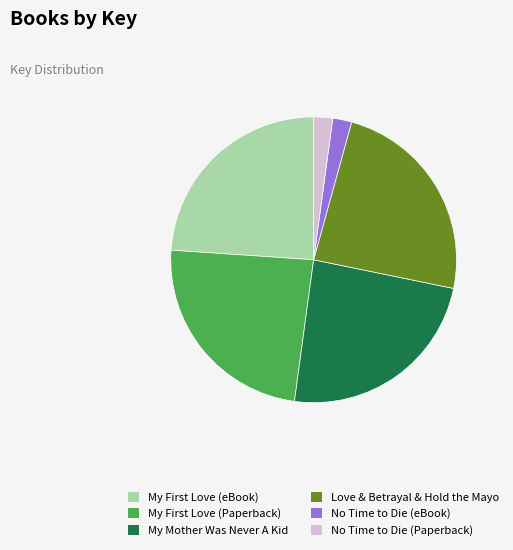

Is the sum of No Time to Die (eBook) and No Time to Die (Paperback) greater than half?

No